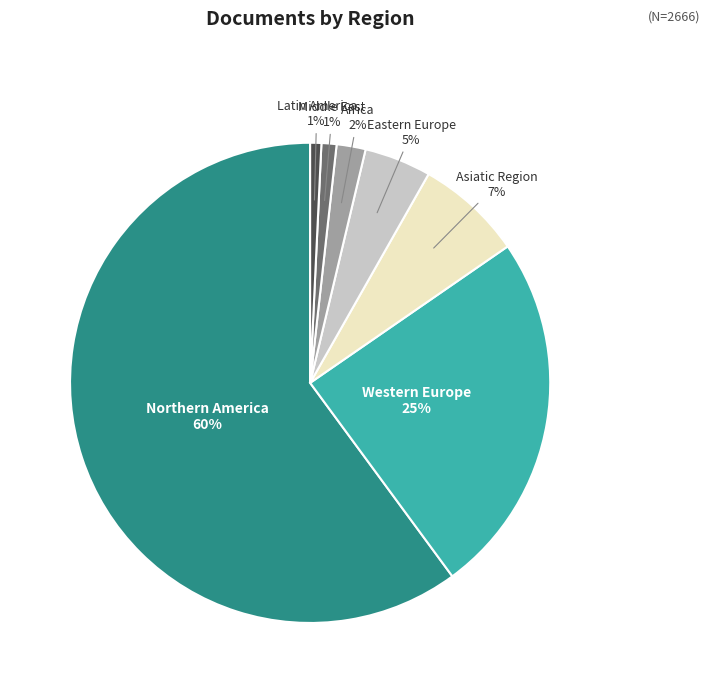

To the nearest percent, what is the average slice percentage?

14%